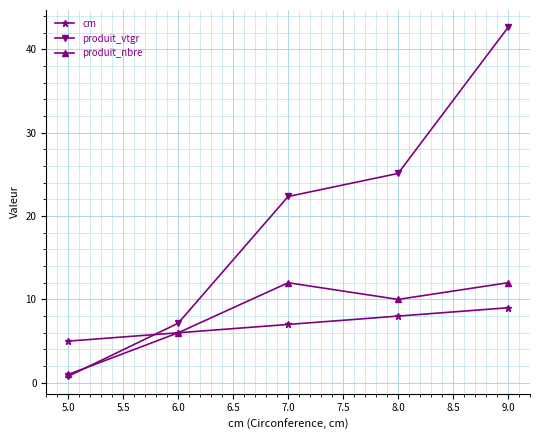

What is the difference between the maximum and minimum values in the cm series?

4.0